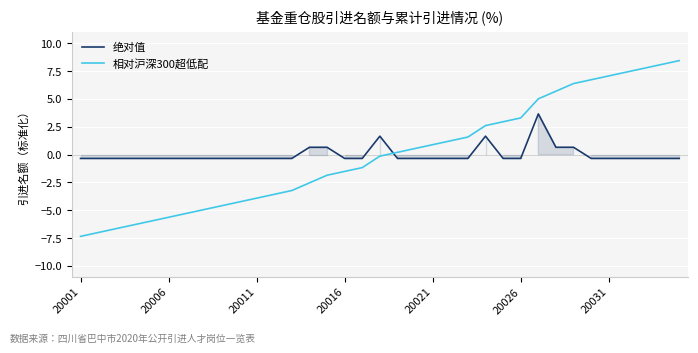

How many lines are shown in the chart?

2